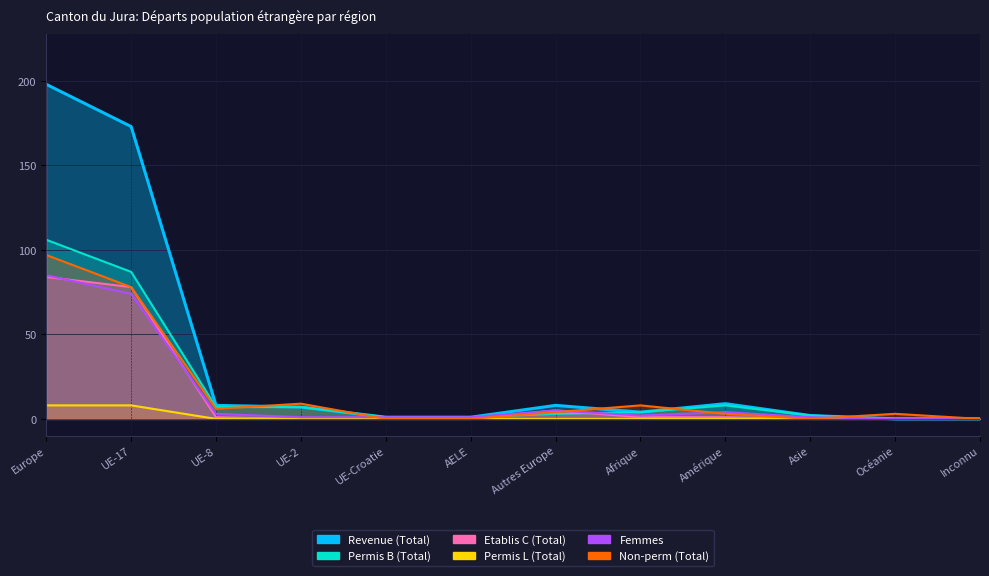

What is the value of the Non-perm (Total) point at the 7th from the left?

4